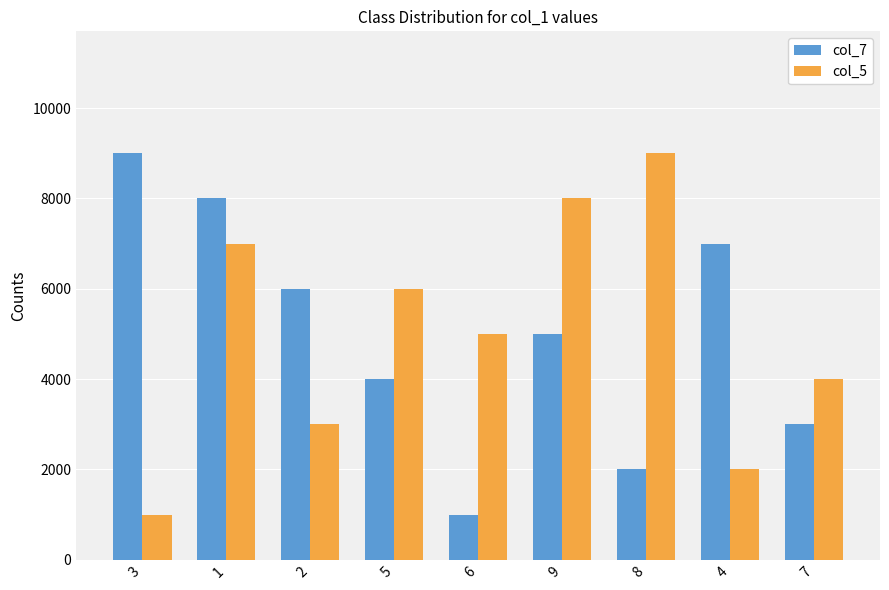

Reading left to right, transcribe all the data shown in this chart.

col_7: 3=9000	1=8000	2=6000	5=4000	6=1000	9=5000	8=2000	4=7000	7=3000
col_5: 3=1000	1=7000	2=3000	5=6000	6=5000	9=8000	8=9000	4=2000	7=4000